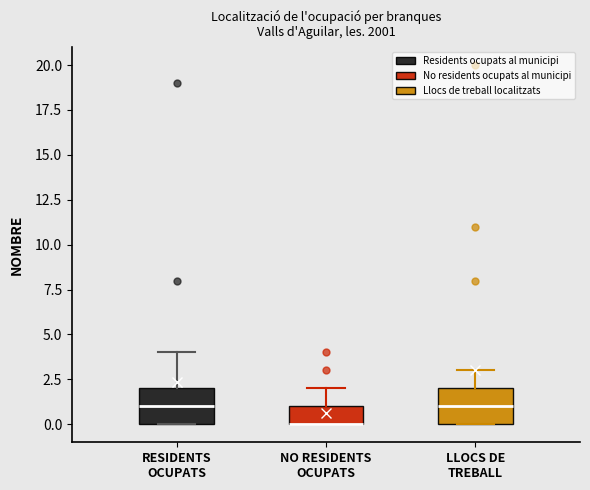

Where does the upper whisker of the box for NO RESIDENTS OCUPATS end on the y-axis? The values are not printed on the chart, so give them approximately, as read against the axis.

2